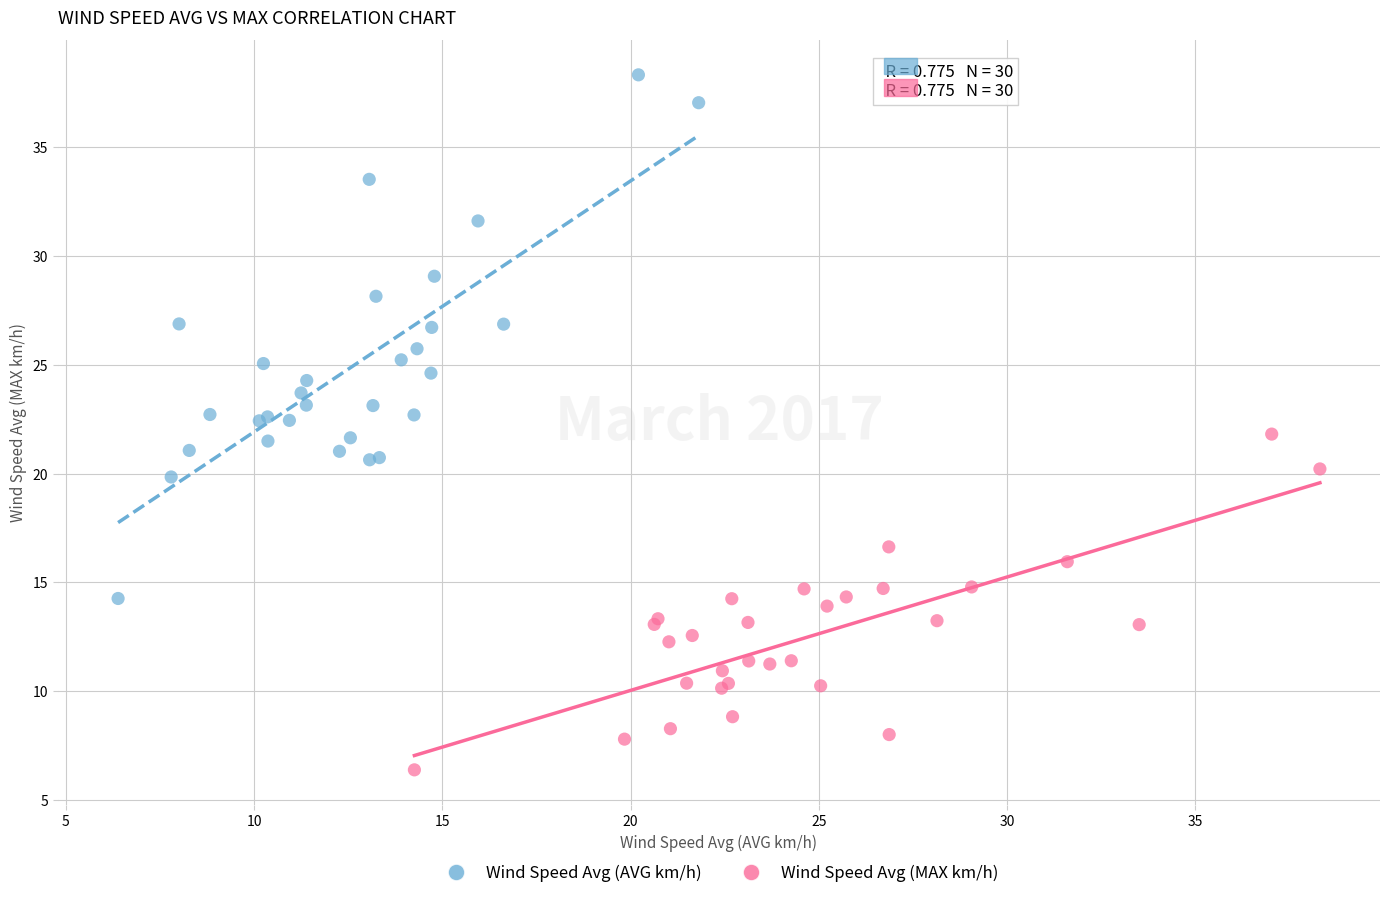

Which series reaches the minimum Y coordinate?

Wind Speed Avg (MAX km/h)